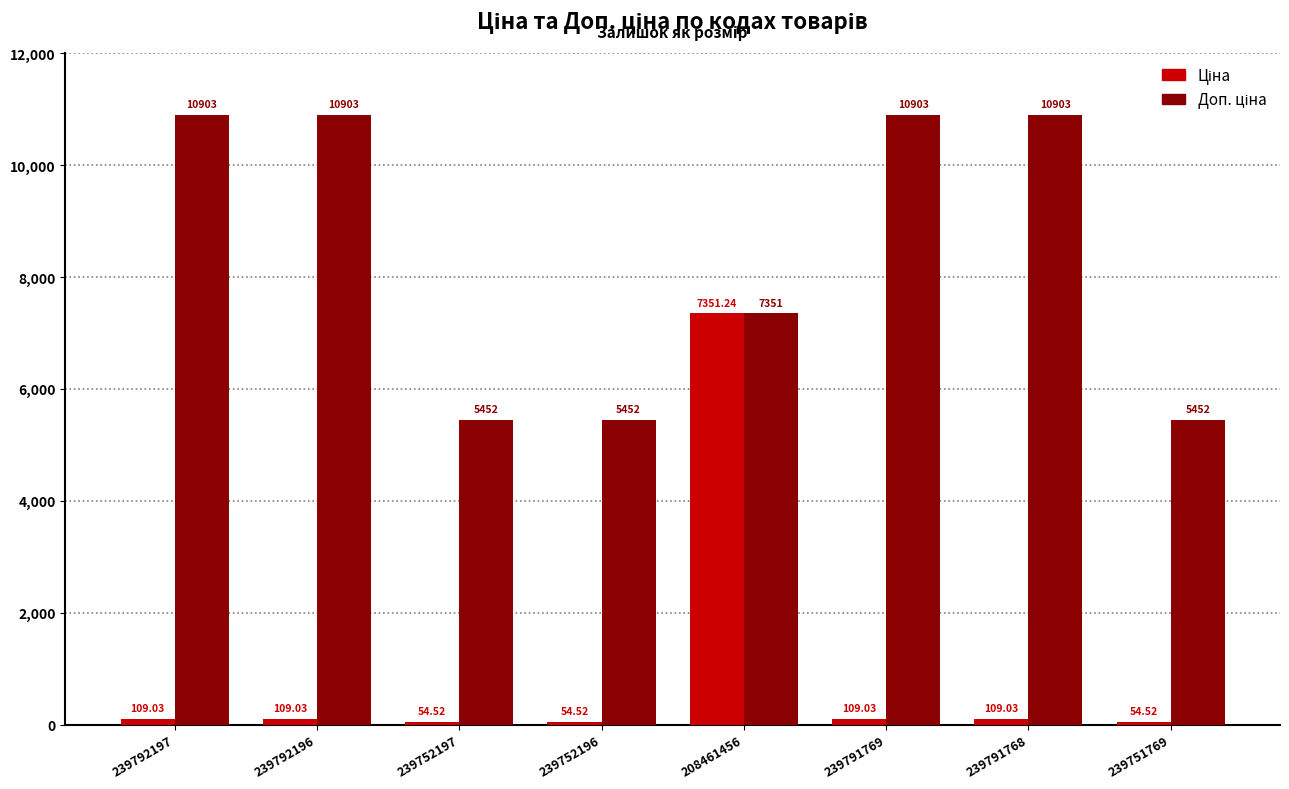

What is the difference between the highest and lowest values at 239791768?

10794.0